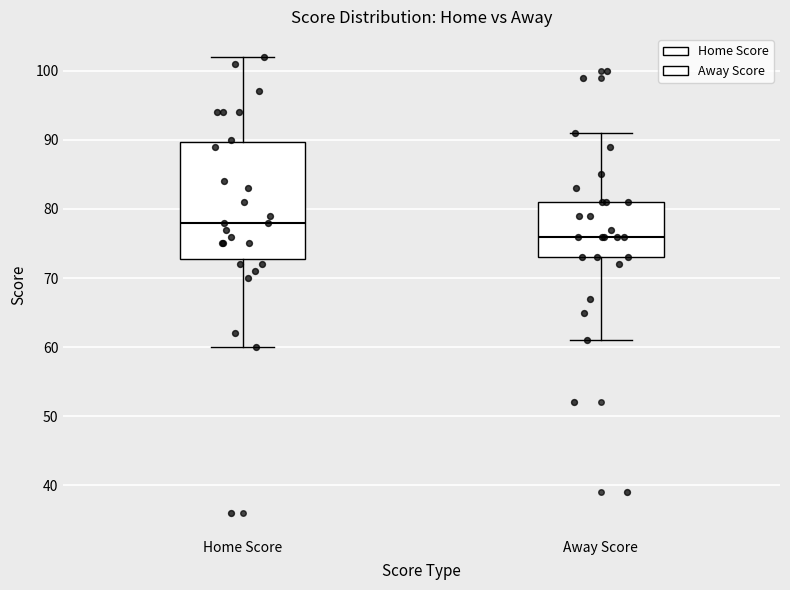

Reading left to right, read every box against the y-axis: the position of its median line, the range the box covers, and the ends of its whiskers. The values are not printed on the chart, so give them approximately, as read against the axis.

Home Score: median 78, box 73 to 90, whiskers 60 to 102
Away Score: median 76, box 73 to 81, whiskers 61 to 91